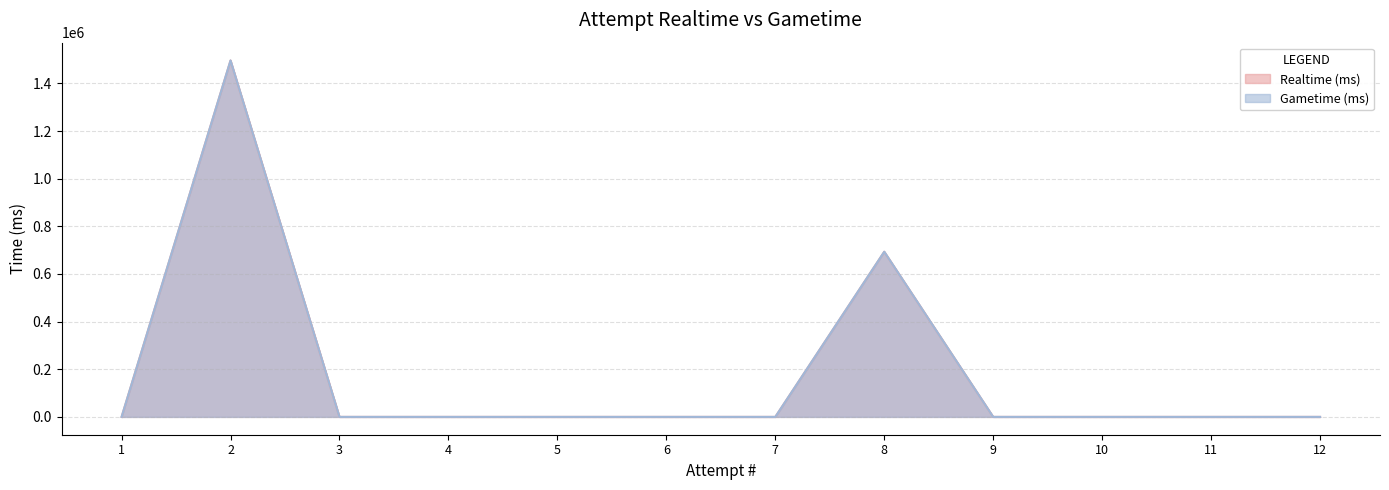

Does the chart have visible grid lines?

Yes